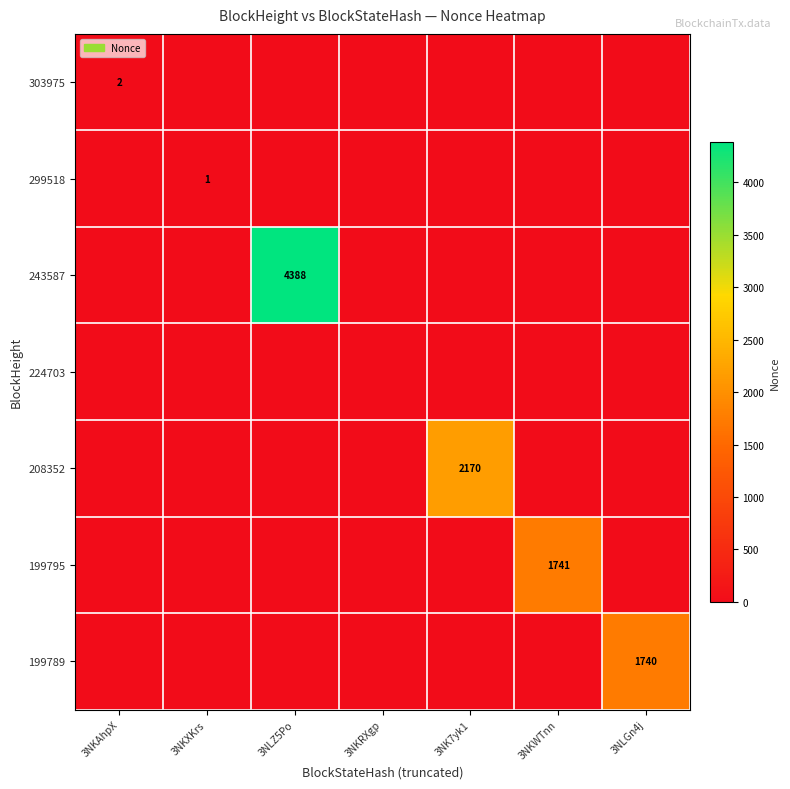

At how many categories does at least one series exceed 3873?

1